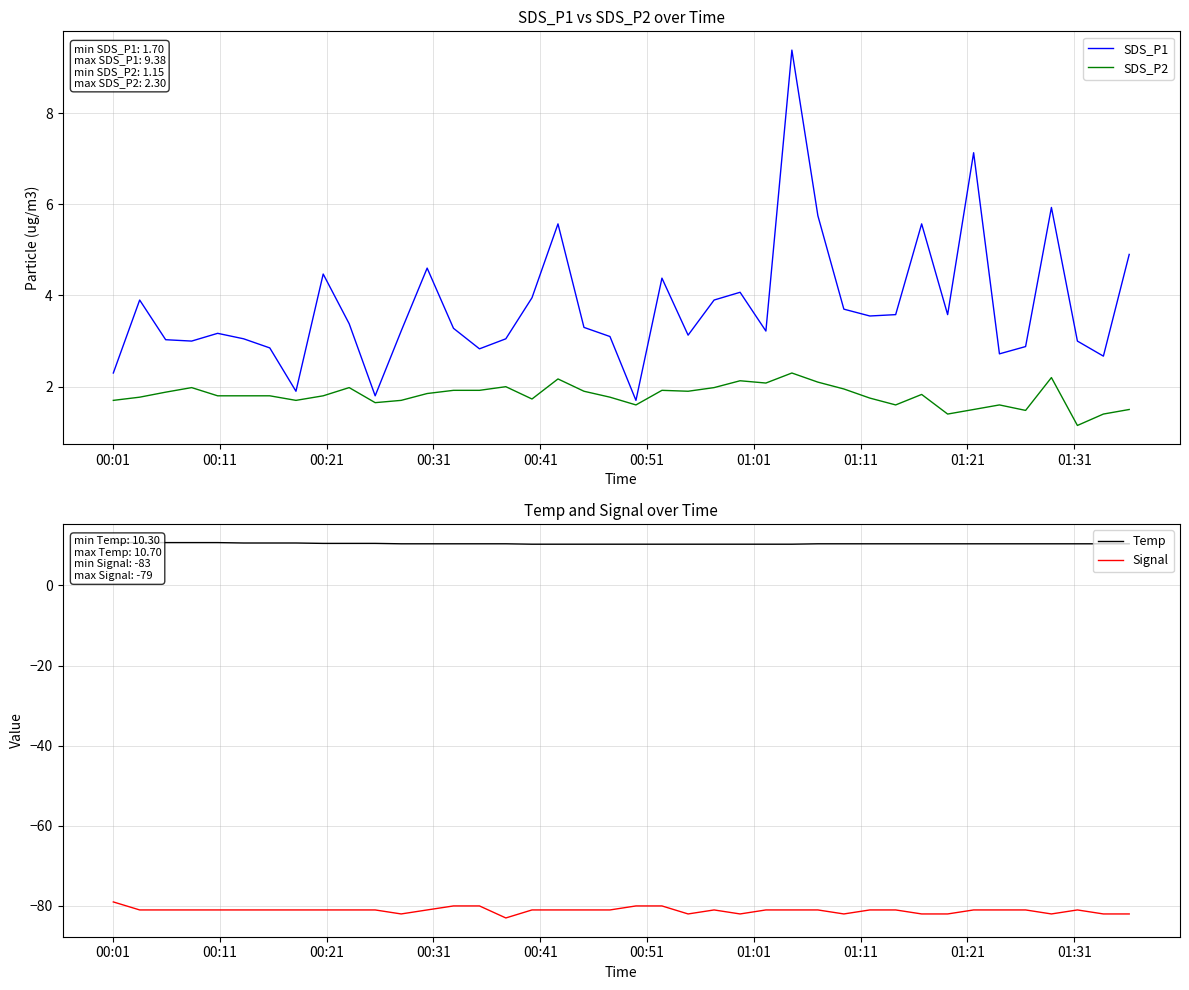

Which series has the largest total across all categories?

Temp